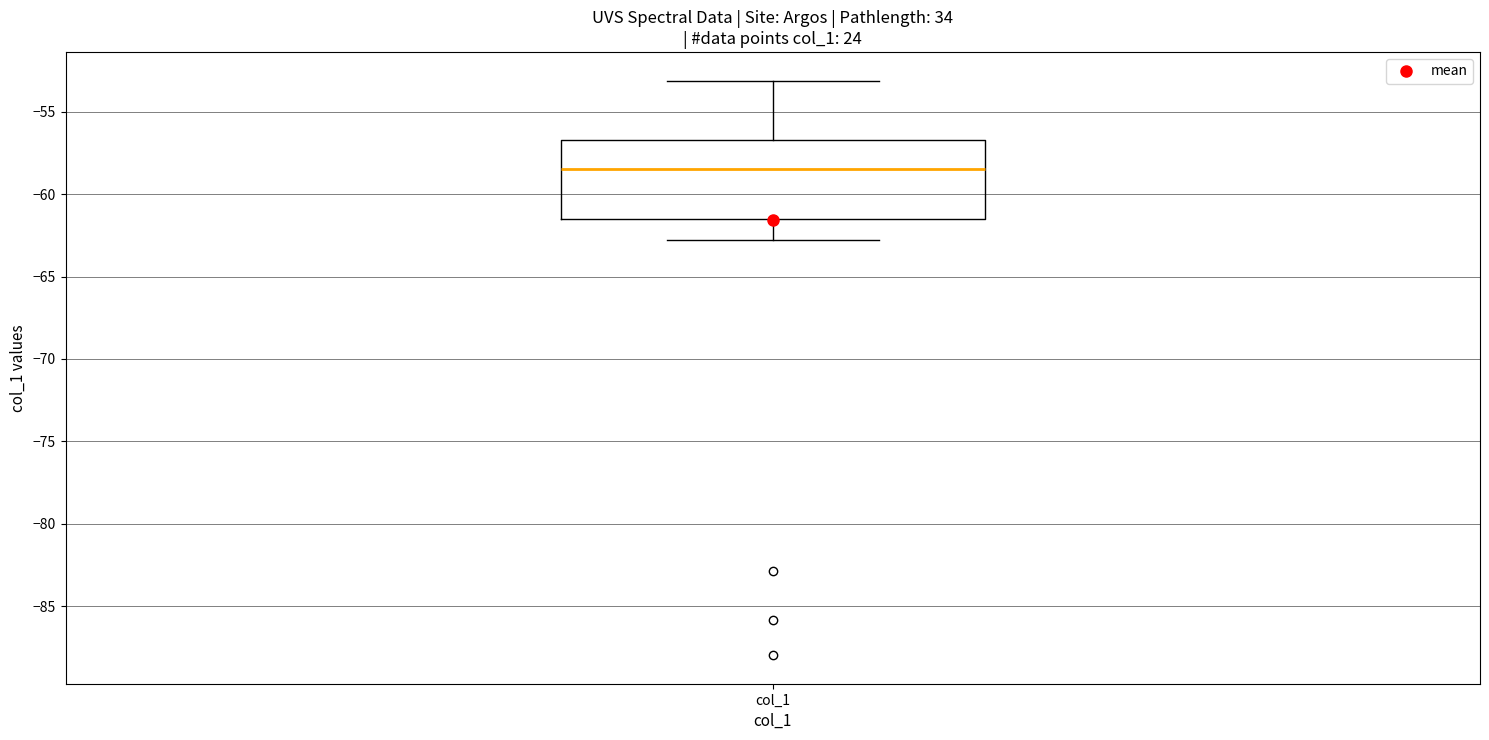

Where does the upper whisker of the box for col_1 end on the y-axis? The values are not printed on the chart, so give them approximately, as read against the axis.

-53.0